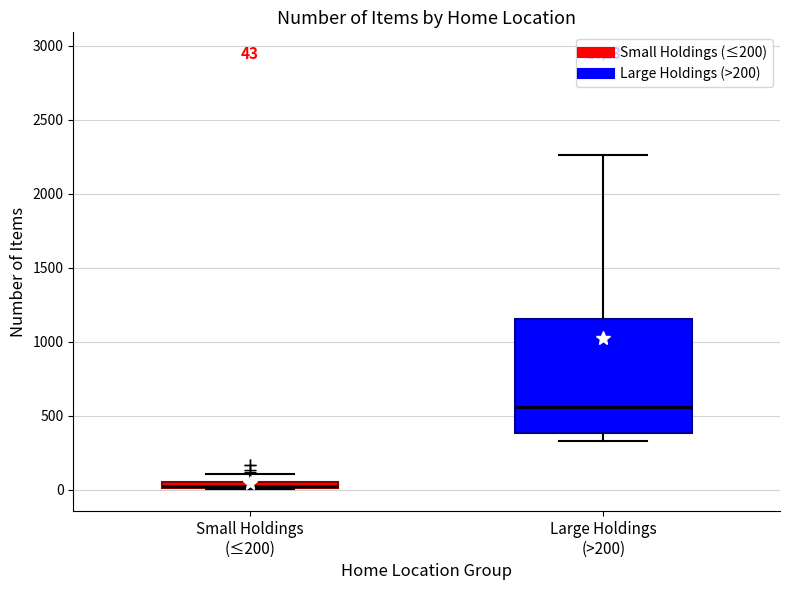

Which box has the highest median line?

Large Holdings (>200)